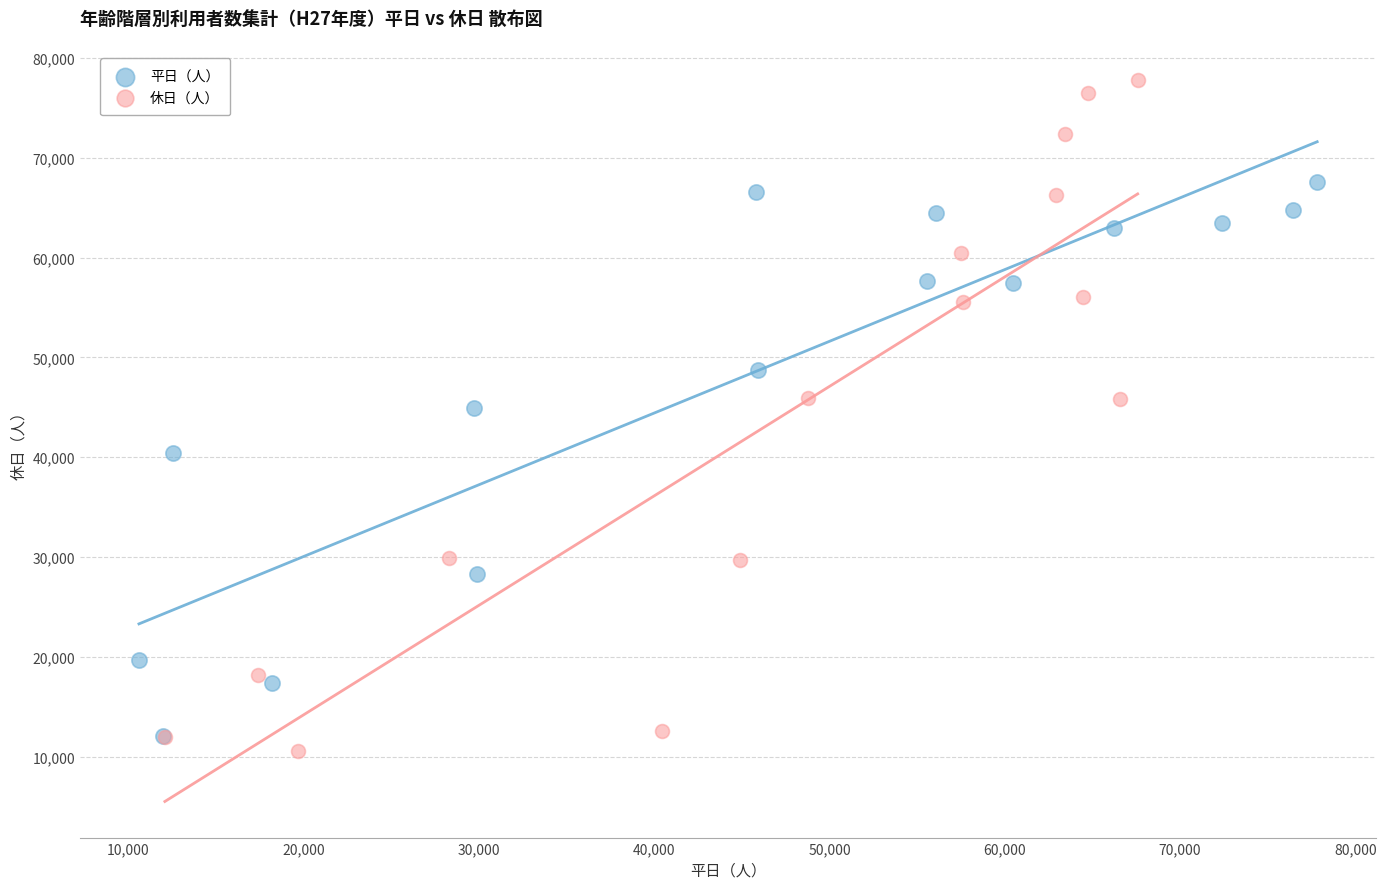

Which series contains the lowest Y value?

休日（人）